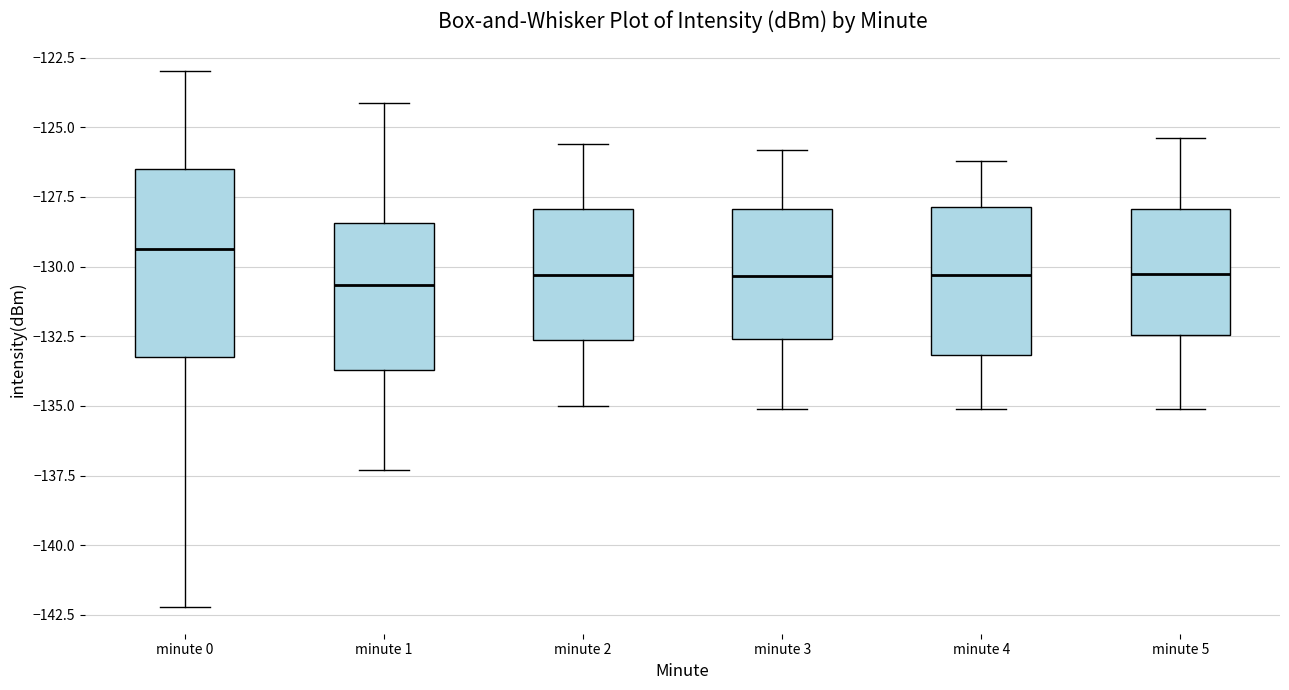

Where does the median line of the box for minute 2 sit on the y-axis? The values are not printed on the chart, so give them approximately, as read against the axis.

-130.5